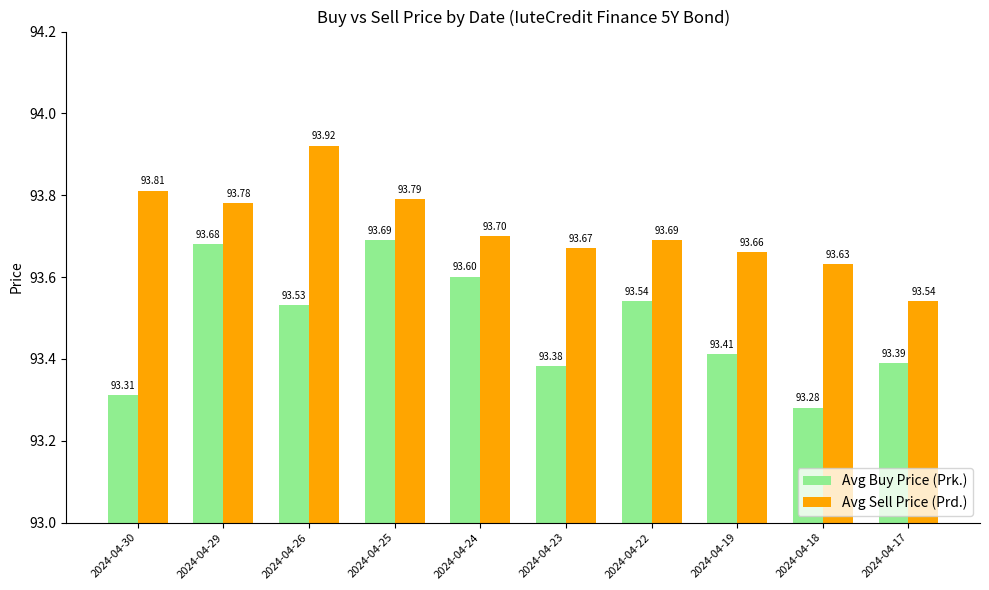

At how many categories does at least one series exceed 93?

10